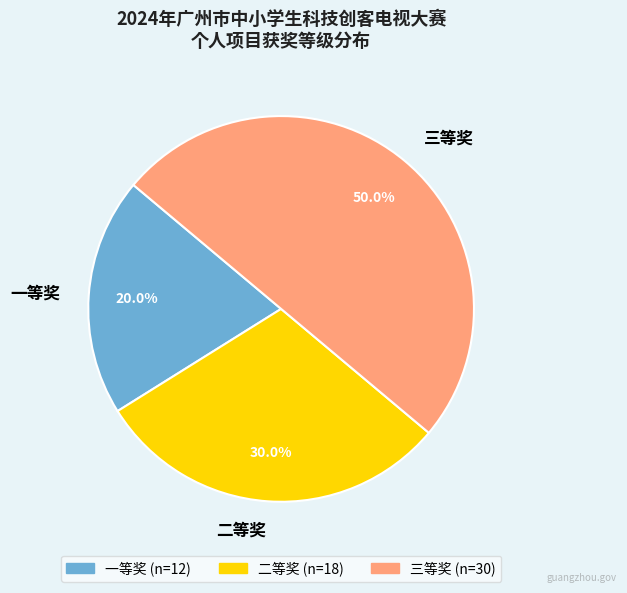

What portion of the pie excludes 二等奖?

70.0%